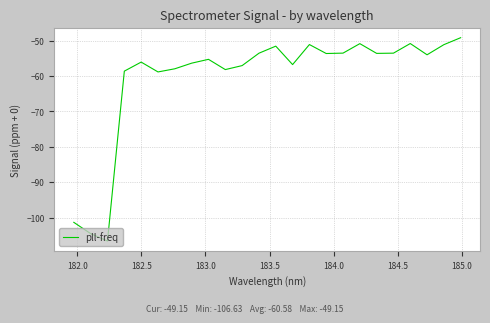

Is this an area chart (filled region under the line)?

No